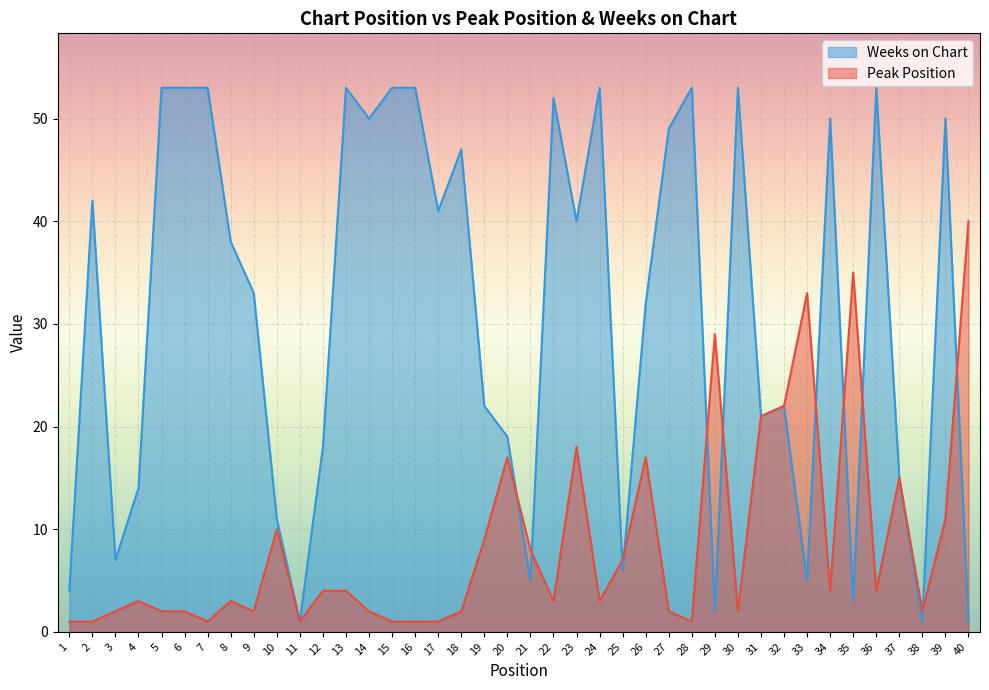

What is the difference between the highest and lowest values at 16?

52